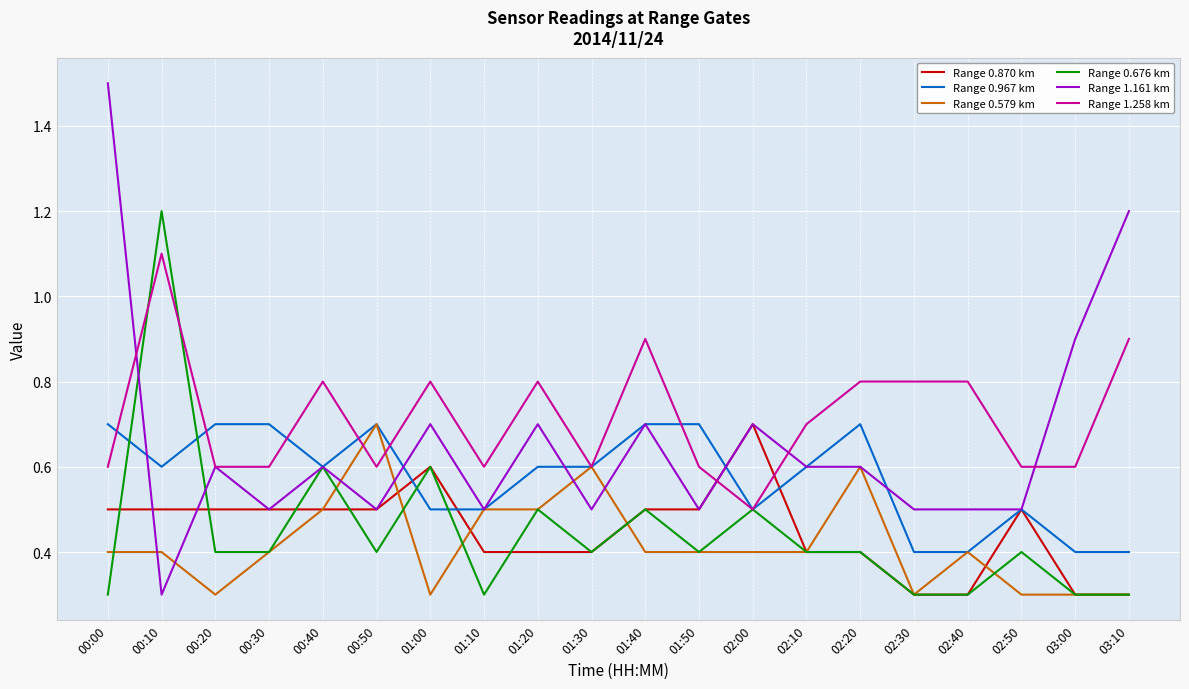

What is the minimum value shown in the chart?

0.3